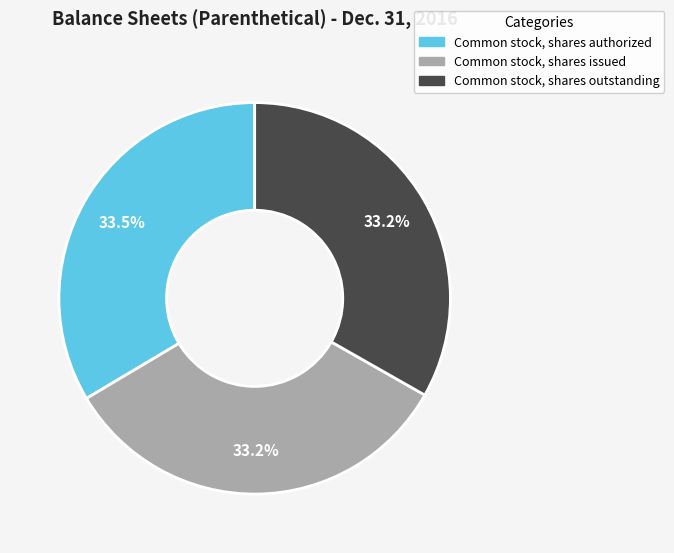

True or false: Common stock, shares outstanding accounts for 42% of the total.

False